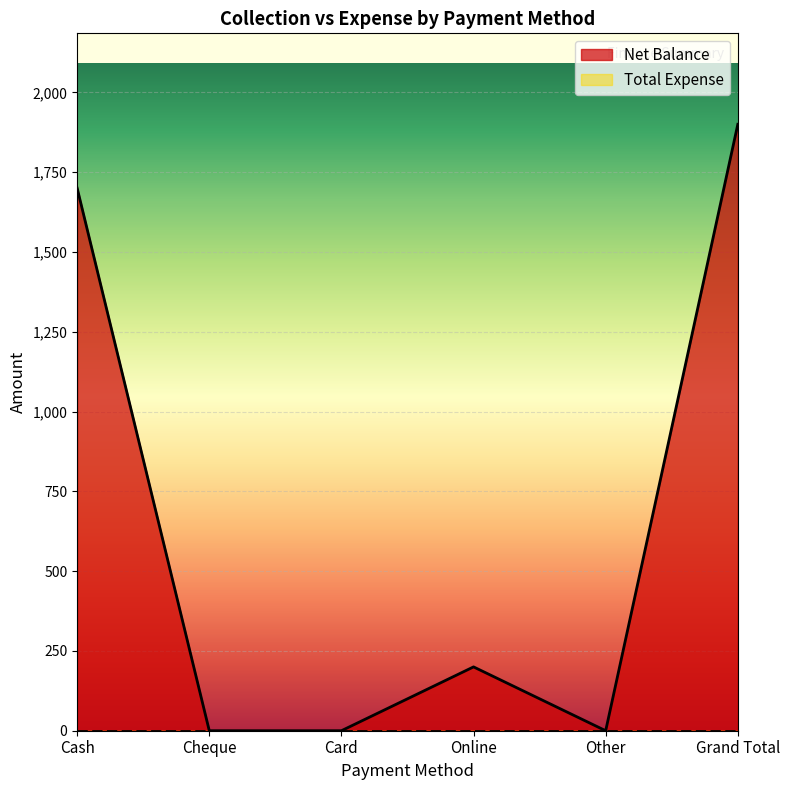

How many series are shown in this chart?

2